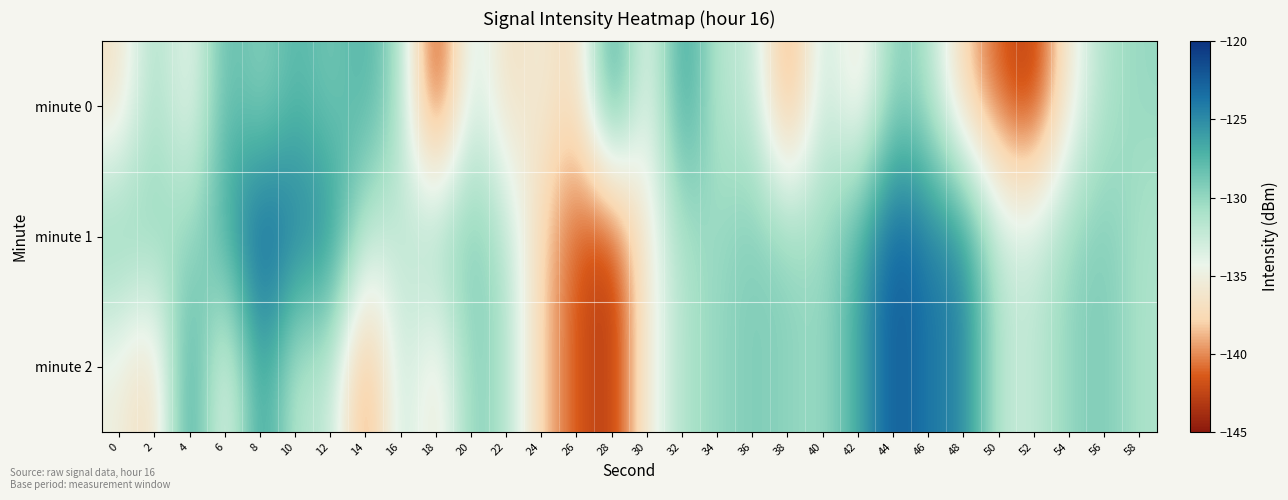

List the series in order of their peak value, lowest first.

minute 0, minute 1, minute 2